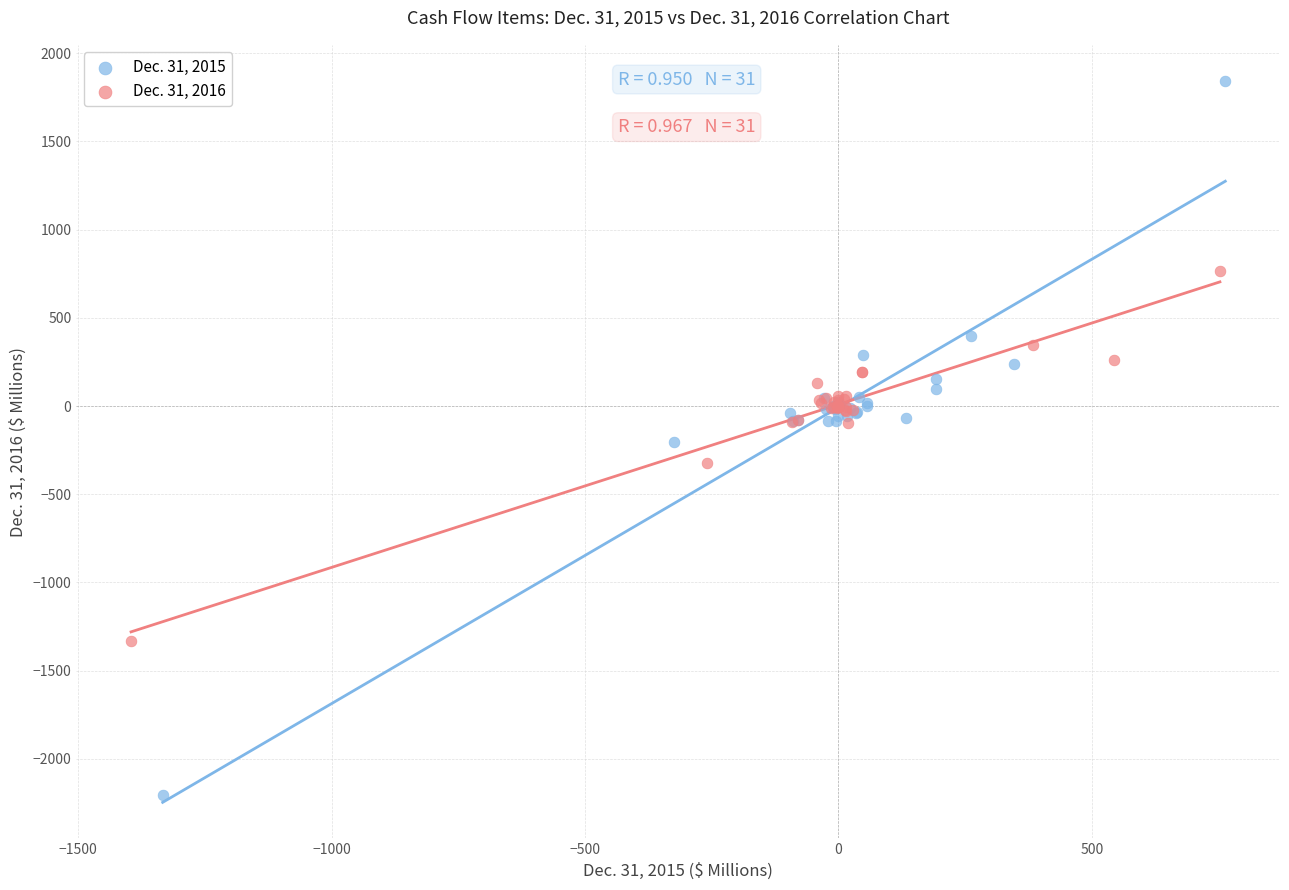

Which series has the largest Y range (max minus min)?

Dec. 31, 2015